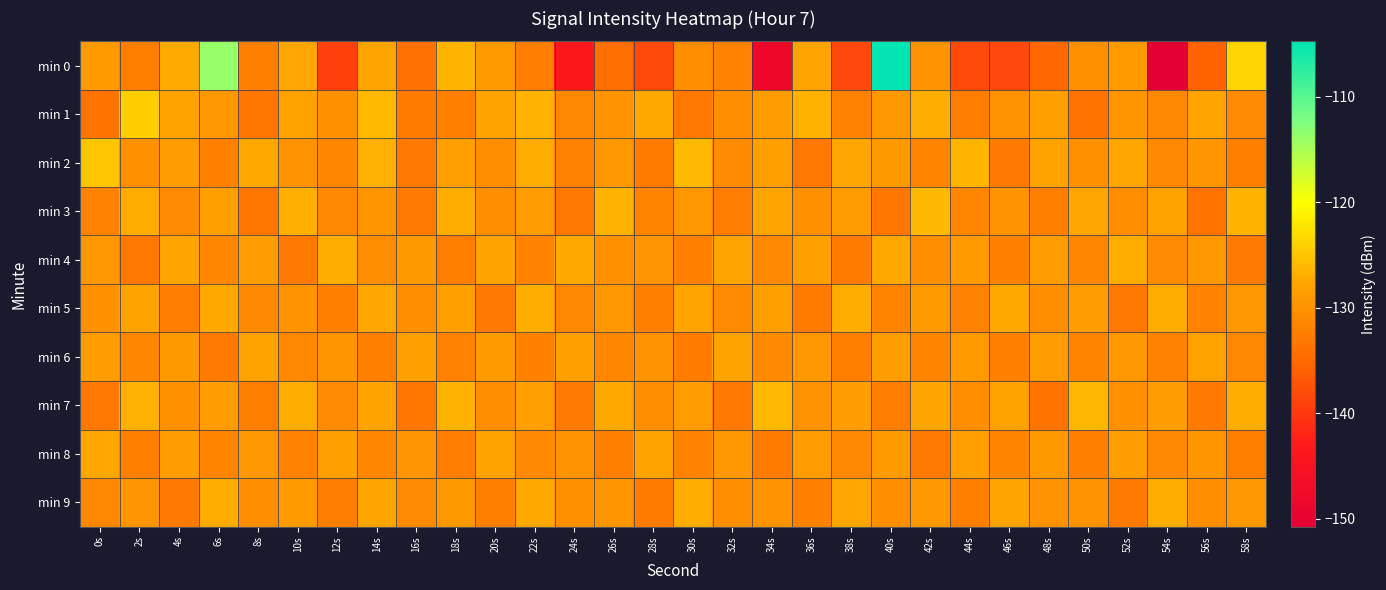

Rank the series at 2s from highest to lowest value.

min 1, min 7, min 3, min 5, min 9, min 2, min 6, min 8, min 0, min 4